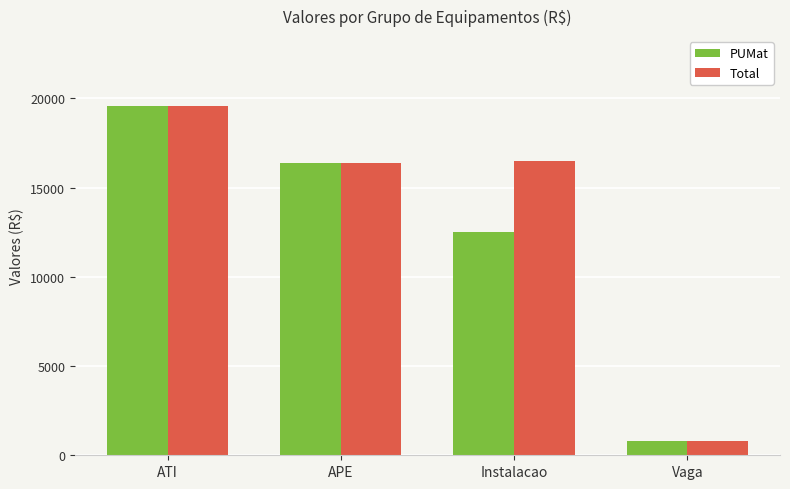

Reading right to left, transcribe all the data shown in this chart.

PUMat: Vaga=811.3	Instalacao=12507.7	APE=16369.6	ATI=19567.7
Total: Vaga=811.3	Instalacao=16507.7	APE=16369.6	ATI=19567.7